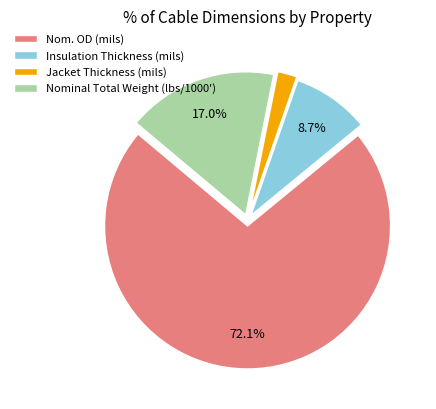

Is it true that Jacket Thickness (mils) is 2% of the pie?

True